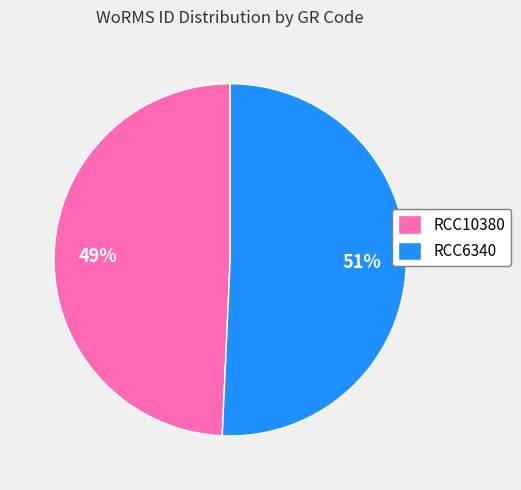

To the nearest percent, what percentage of the pie is RCC10380?

49%